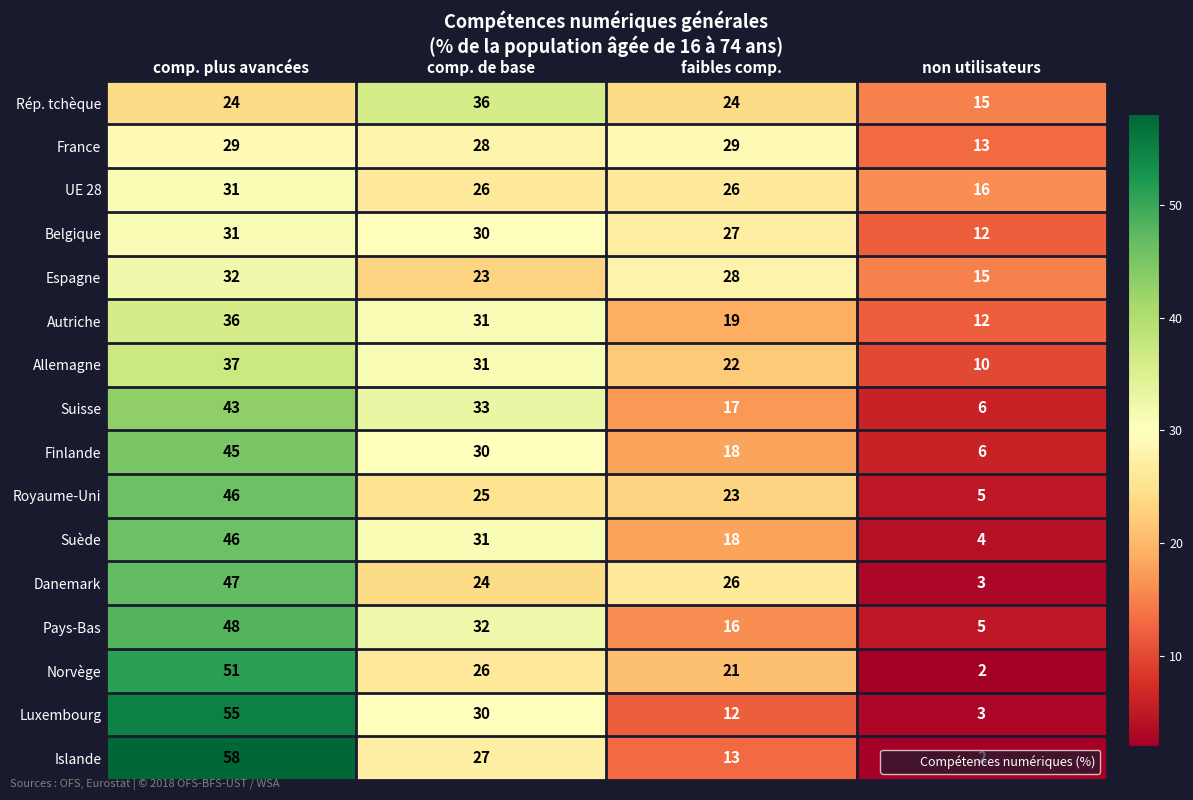

Which series has the largest range (max minus min)?

Islande